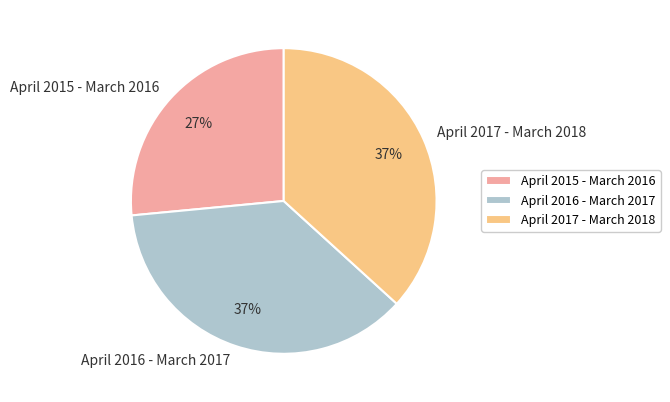

What percentage is the April 2015 - March 2016 slice, to the nearest percent?

27%